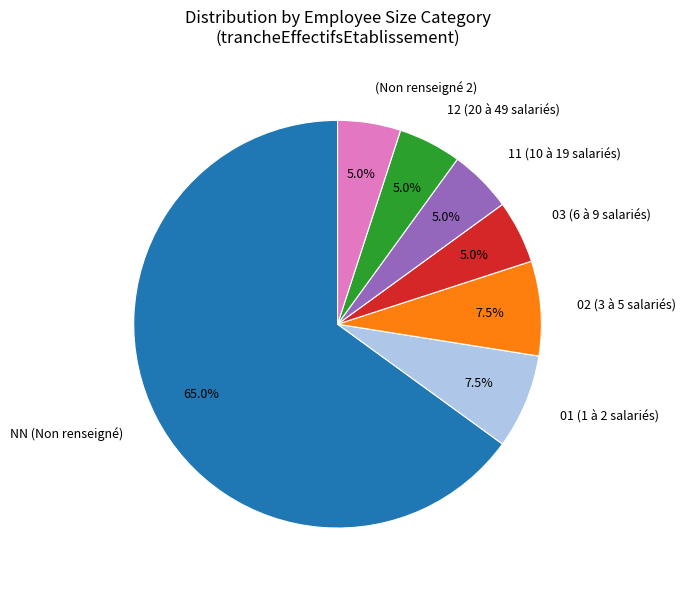

Which slice is the largest?

NN (Non renseigné)